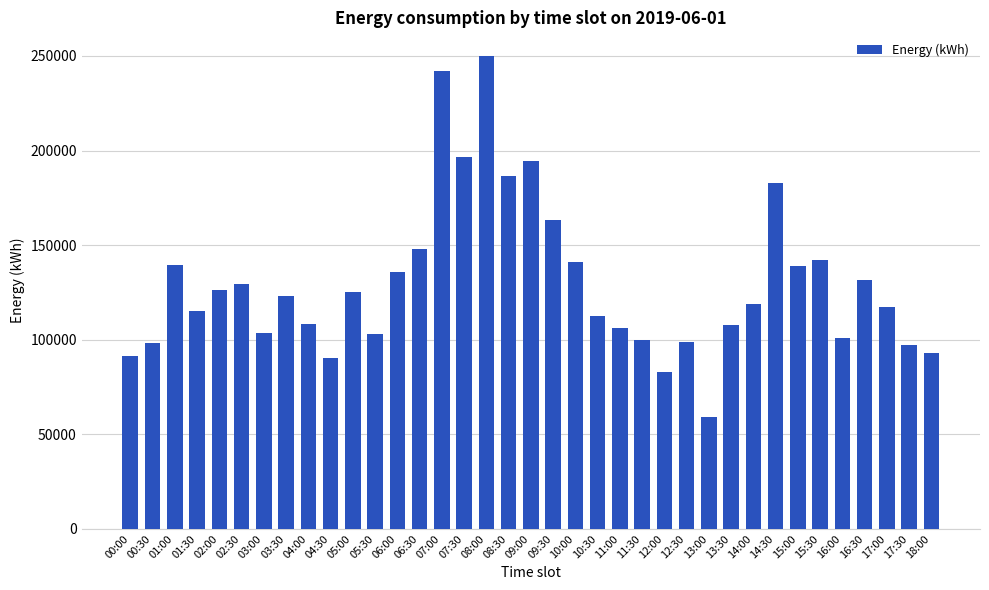

What is the maximum value shown in the chart?

249995